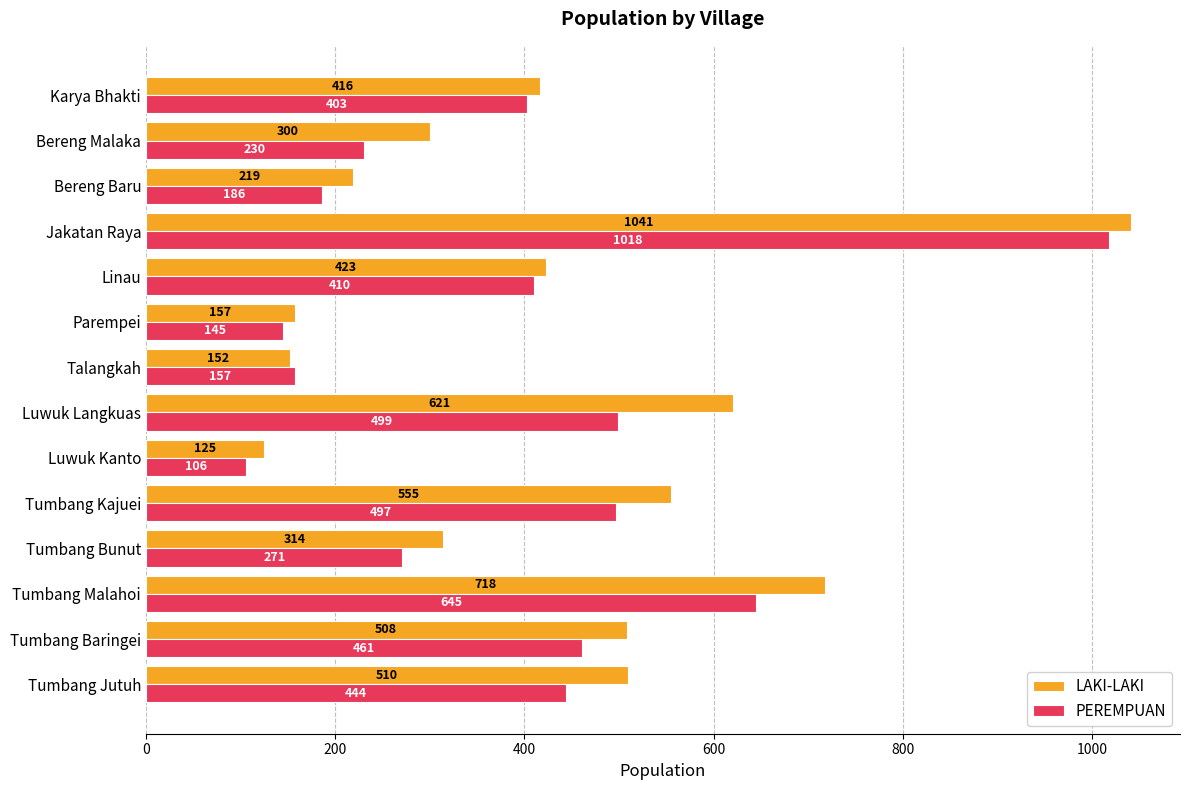

The PEREMPUAN series shows 68 at Talangkah. True or false?

False